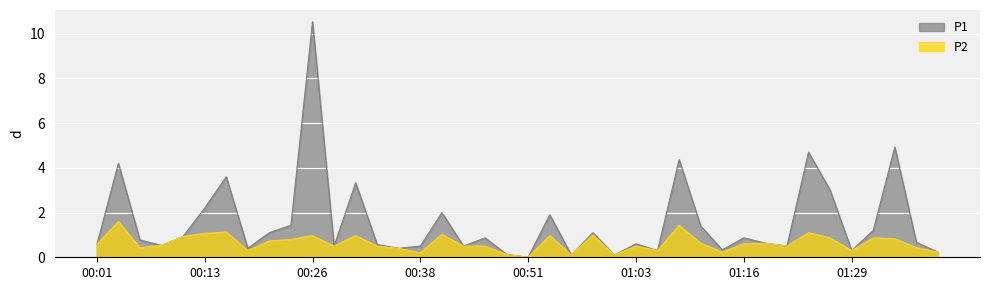

Which series changed the most between 00:43 and 00:53?

P1